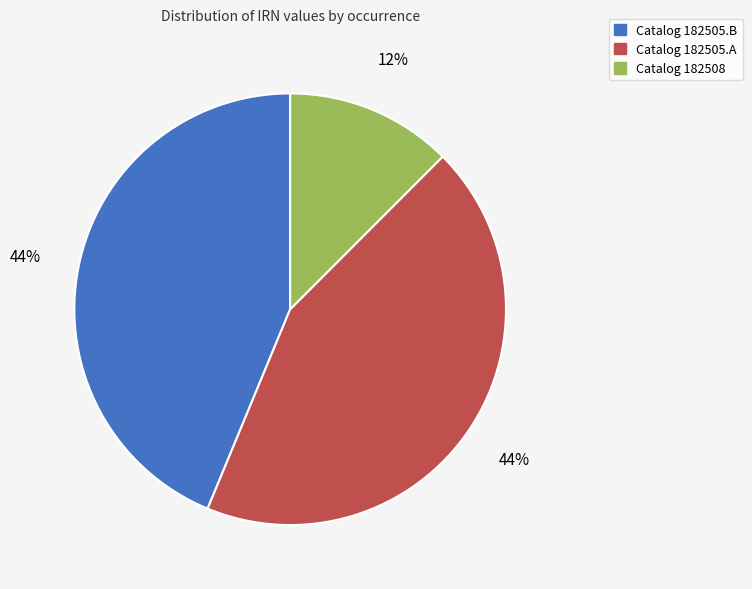

Do Catalog 182505.A and Catalog 182505.B together represent more than half of the pie?

Yes